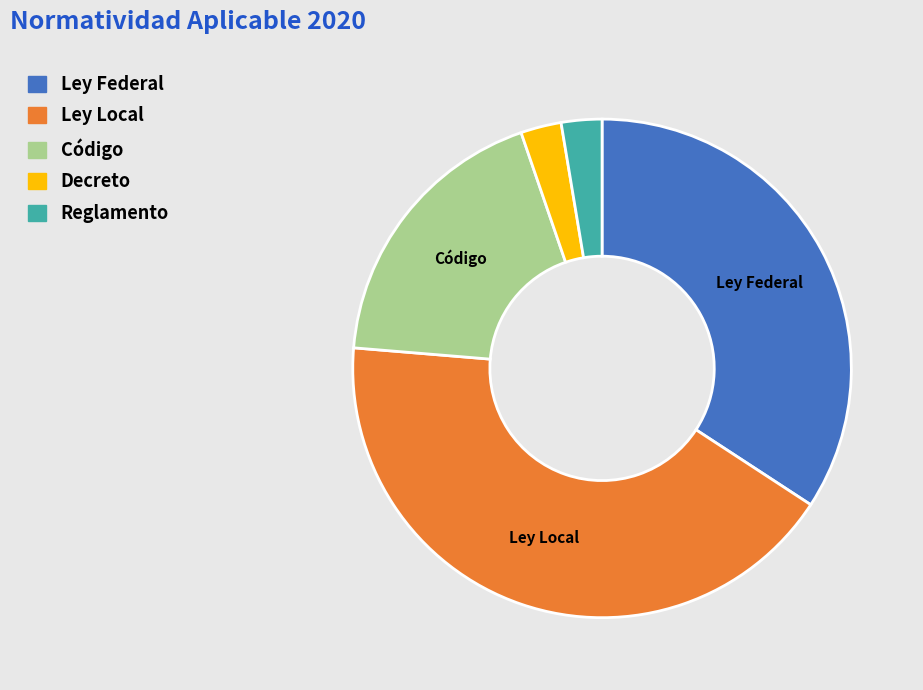

Count the number of slices in the pie.

5